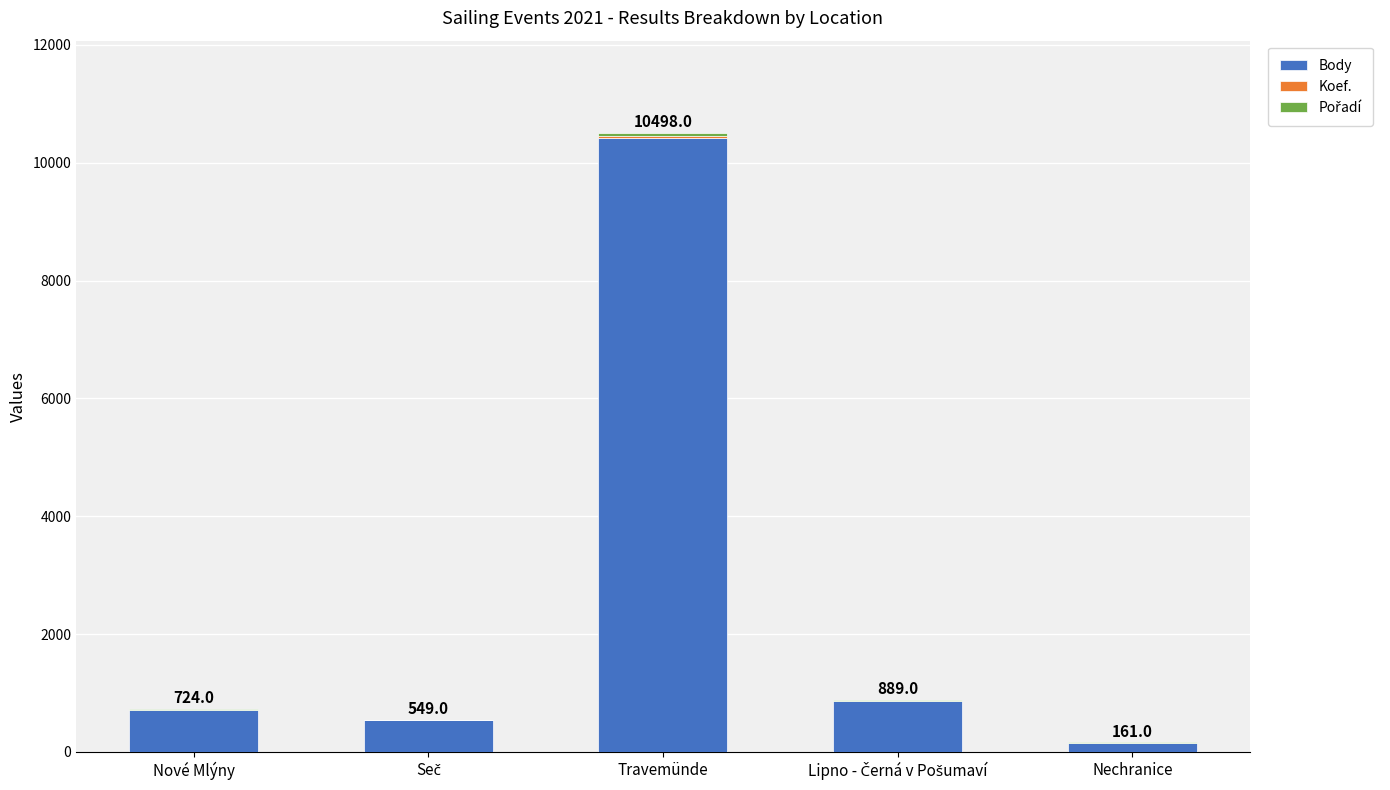

Does the chart contain stacked bars?

Yes